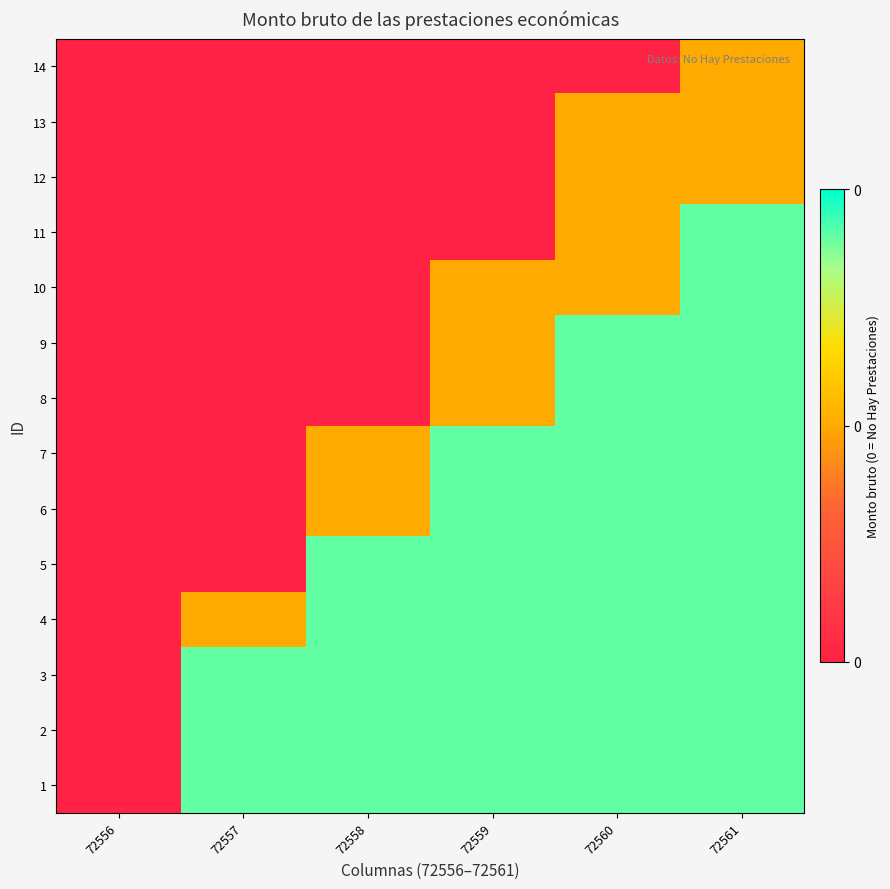

Reading left to right, extract all data points from this chart.

1: 72556=0.0	72557=0.9	72558=0.9	72559=0.9	72560=0.9	72561=0.9
2: 72556=0.0	72557=0.9	72558=0.9	72559=0.9	72560=0.9	72561=0.9
3: 72556=0.0	72557=0.9	72558=0.9	72559=0.9	72560=0.9	72561=0.9
4: 72556=0.0	72557=0.5	72558=0.9	72559=0.9	72560=0.9	72561=0.9
5: 72556=0.0	72557=0.0	72558=0.9	72559=0.9	72560=0.9	72561=0.9
6: 72556=0.0	72557=0.0	72558=0.5	72559=0.9	72560=0.9	72561=0.9
7: 72556=0.0	72557=0.0	72558=0.5	72559=0.9	72560=0.9	72561=0.9
8: 72556=0.0	72557=0.0	72558=0.0	72559=0.5	72560=0.9	72561=0.9
9: 72556=0.0	72557=0.0	72558=0.0	72559=0.5	72560=0.9	72561=0.9
10: 72556=0.0	72557=0.0	72558=0.0	72559=0.5	72560=0.5	72561=0.9
11: 72556=0.0	72557=0.0	72558=0.0	72559=0.0	72560=0.5	72561=0.9
12: 72556=0.0	72557=0.0	72558=0.0	72559=0.0	72560=0.5	72561=0.5
13: 72556=0.0	72557=0.0	72558=0.0	72559=0.0	72560=0.5	72561=0.5
14: 72556=0.0	72557=0.0	72558=0.0	72559=0.0	72560=0.0	72561=0.5